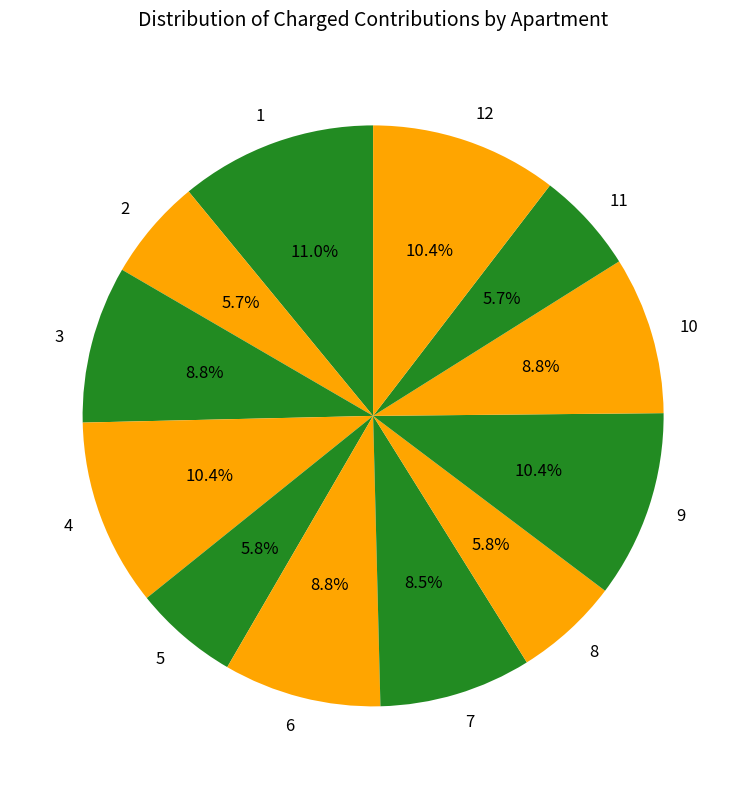

Between 7 and 9, which is larger?

9